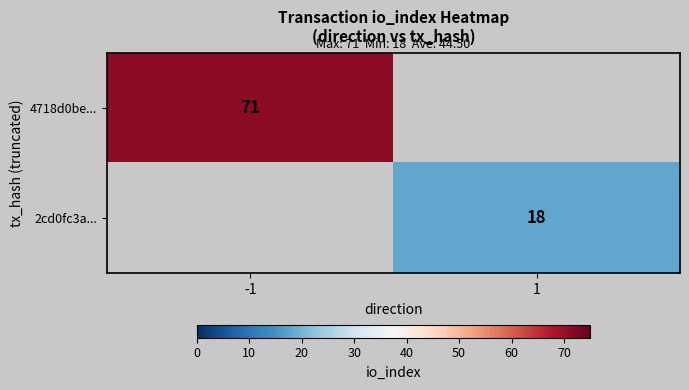

True or false: 4718d0be... has a value of 71 at -1.

True